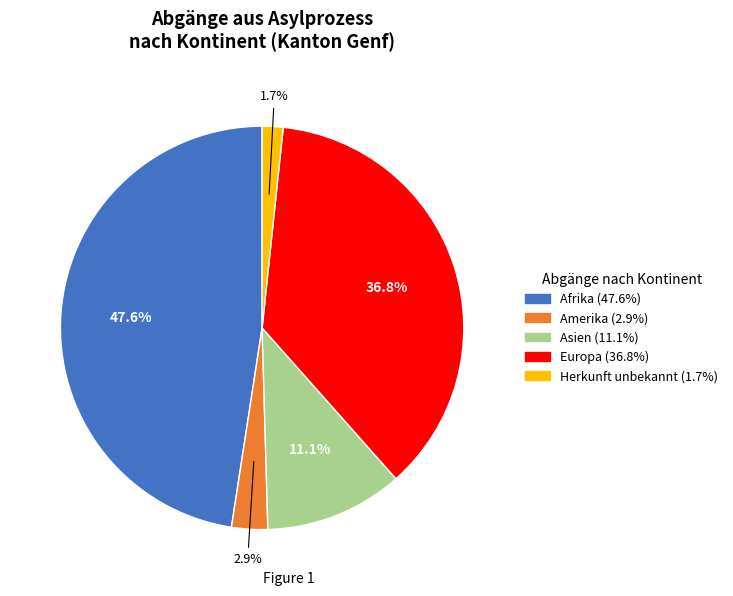

To the nearest percent, what is the difference between the Amerika and Europa slice percentages?

34%